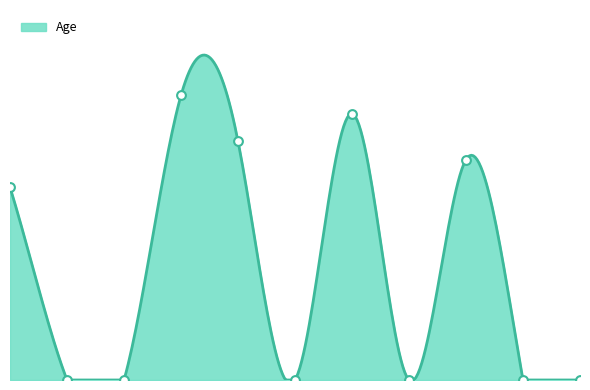

What is the change in value from 1 to 11?

-21